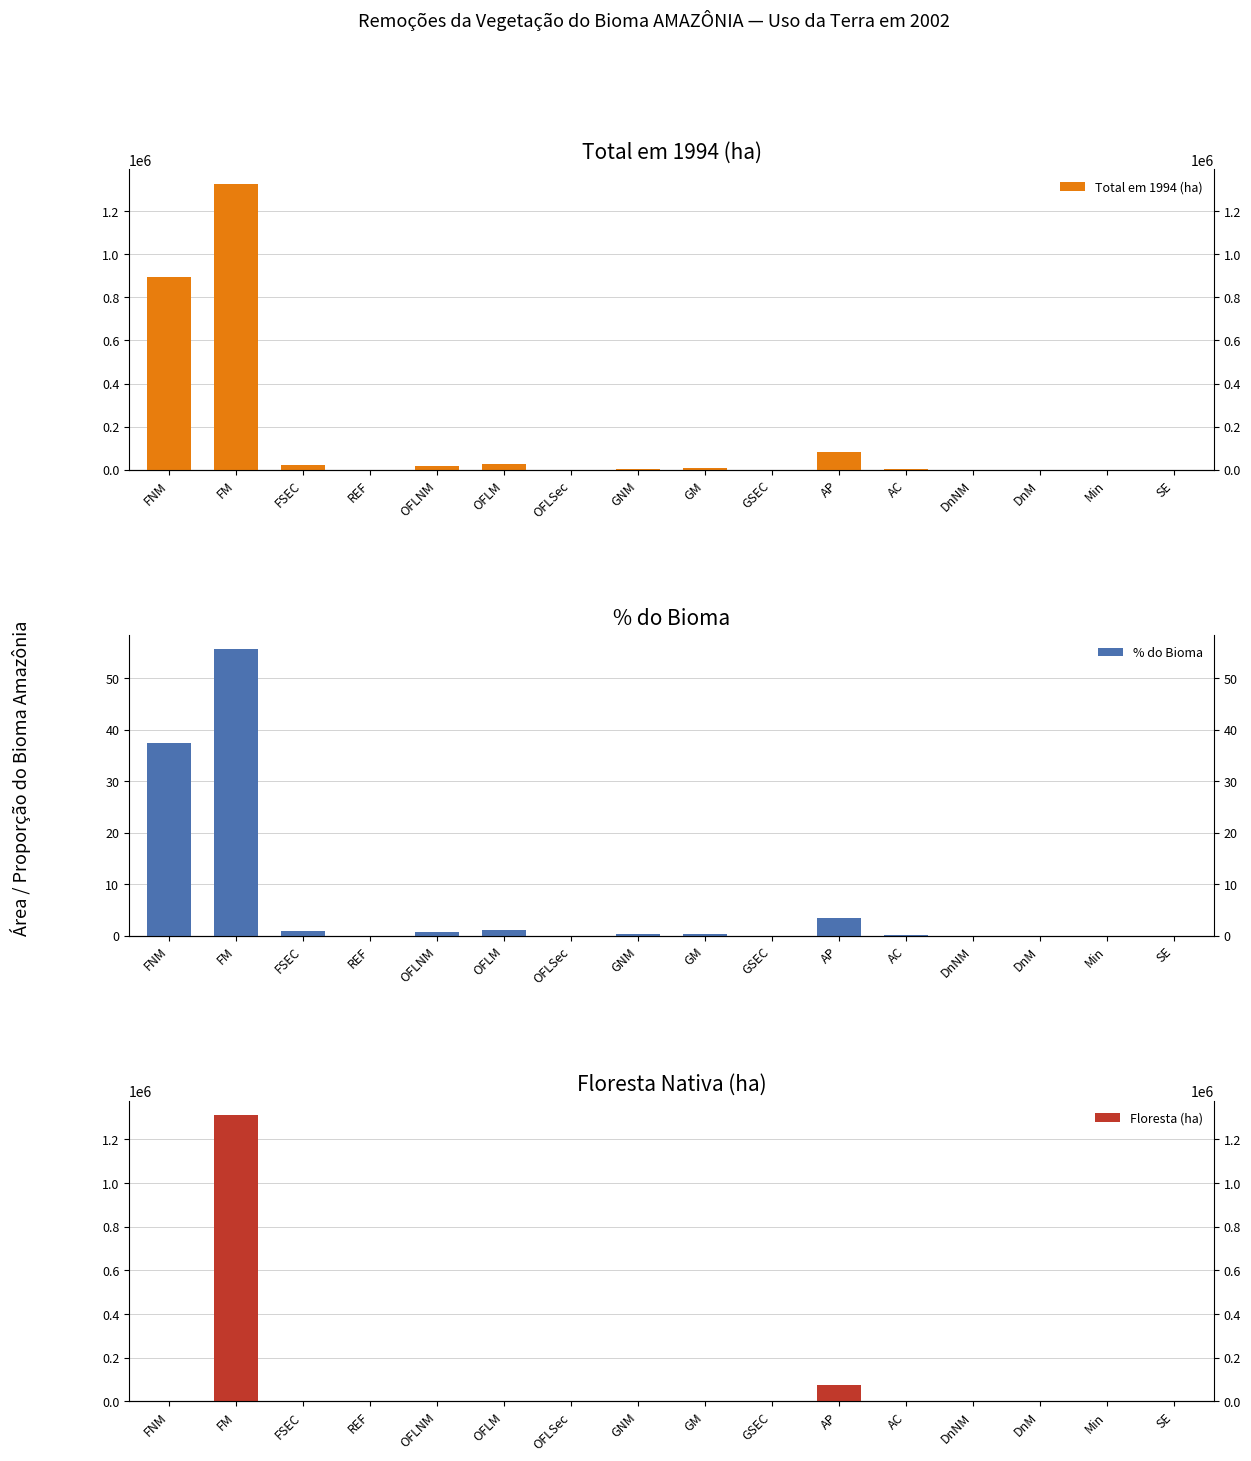

Reading right to left, list all the values displayed in this chart.

Total em 1994 (ha): SE=0.1	Min=31.3	DnM=0.0	DnNM=0.0	AC=3440.5	AP=81519.1	GSEC=58.8	GM=7584.0	GNM=6089.3	OFLSec=269.2	OFLM=25452.1	OFLNM=18408.4	REF=62.7	FSEC=23483.9	FM=1326568.4	FNM=894722.3
% do Bioma: SE=0.0	Min=0.0	DnM=0.0	DnNM=0.0	AC=0.1	AP=3.4	GSEC=0.0	GM=0.3	GNM=0.3	OFLSec=0.0	OFLM=1.1	OFLNM=0.8	REF=0.0	FSEC=1.0	FM=55.6	FNM=37.5
Floresta (ha): SE=0.0	Min=2.5	DnM=0.0	DnNM=0.0	AC=1174.0	AP=76704.8	GSEC=0.0	GM=0.0	GNM=0.0	OFLSec=0.0	OFLM=0.0	OFLNM=0.0	REF=0.0	FSEC=0.0	FM=1310403.9	FNM=0.0